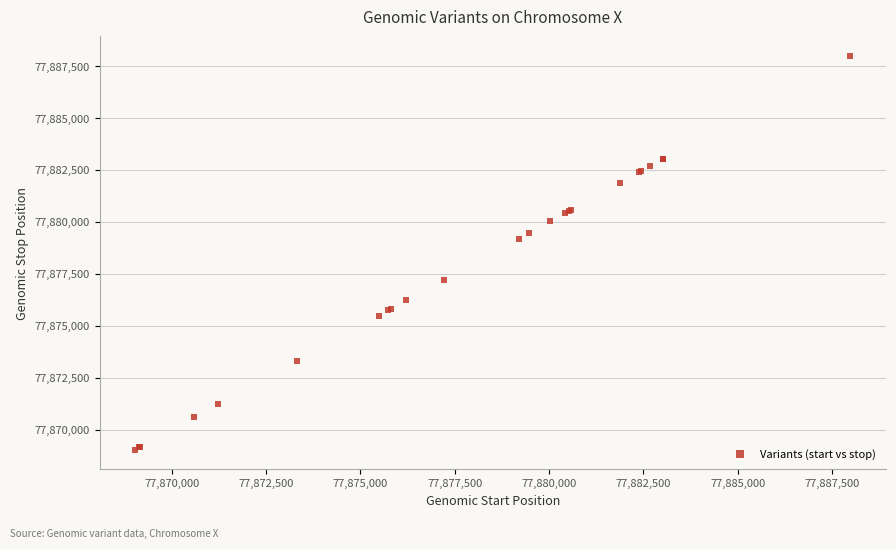

What Y value in the scatter plot is closest to 77878510?

77879198